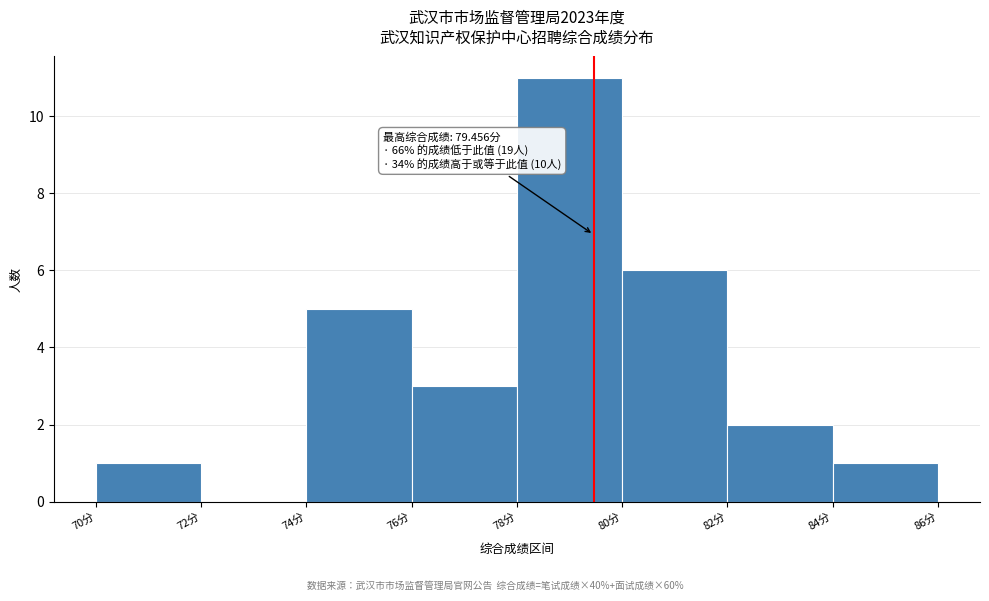

Which range on the x-axis has the tallest bar?

78 to 80